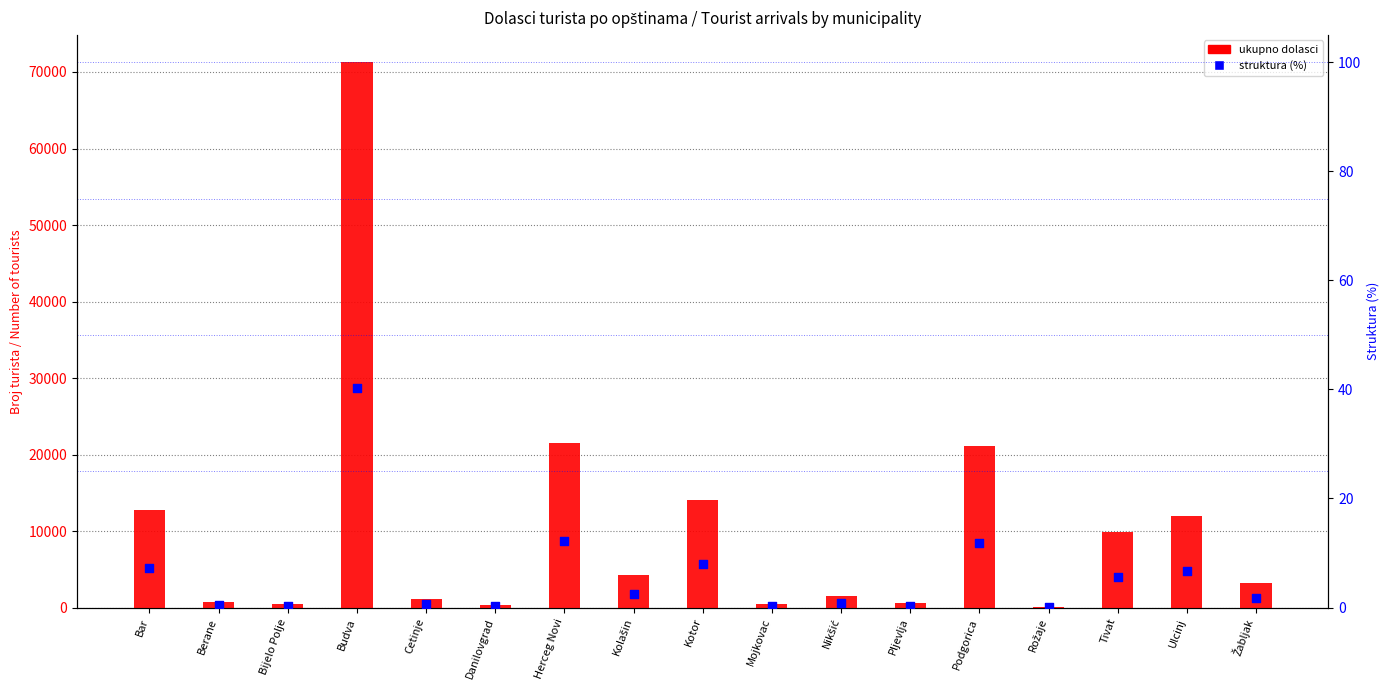

At which category is the sum across all series the highest?

Budva